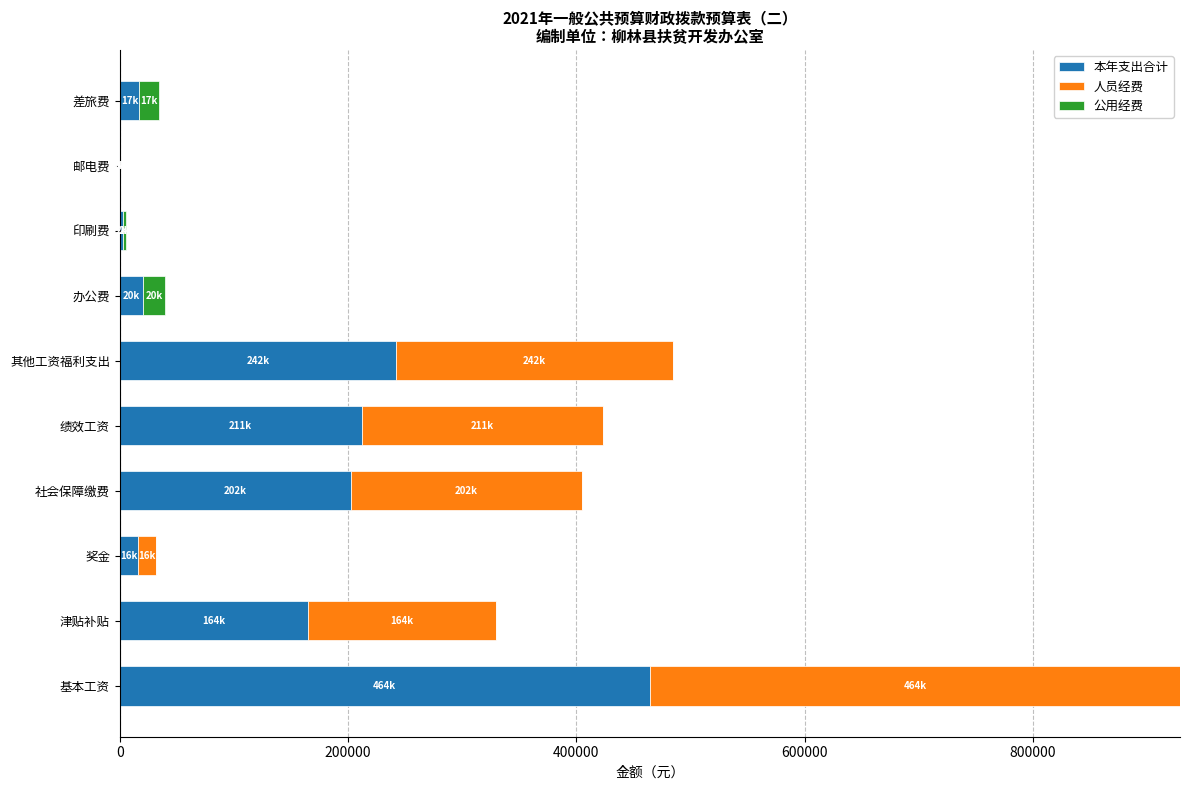

The value of 本年支出合计 at 津贴补贴 is 164620. True or false?

True